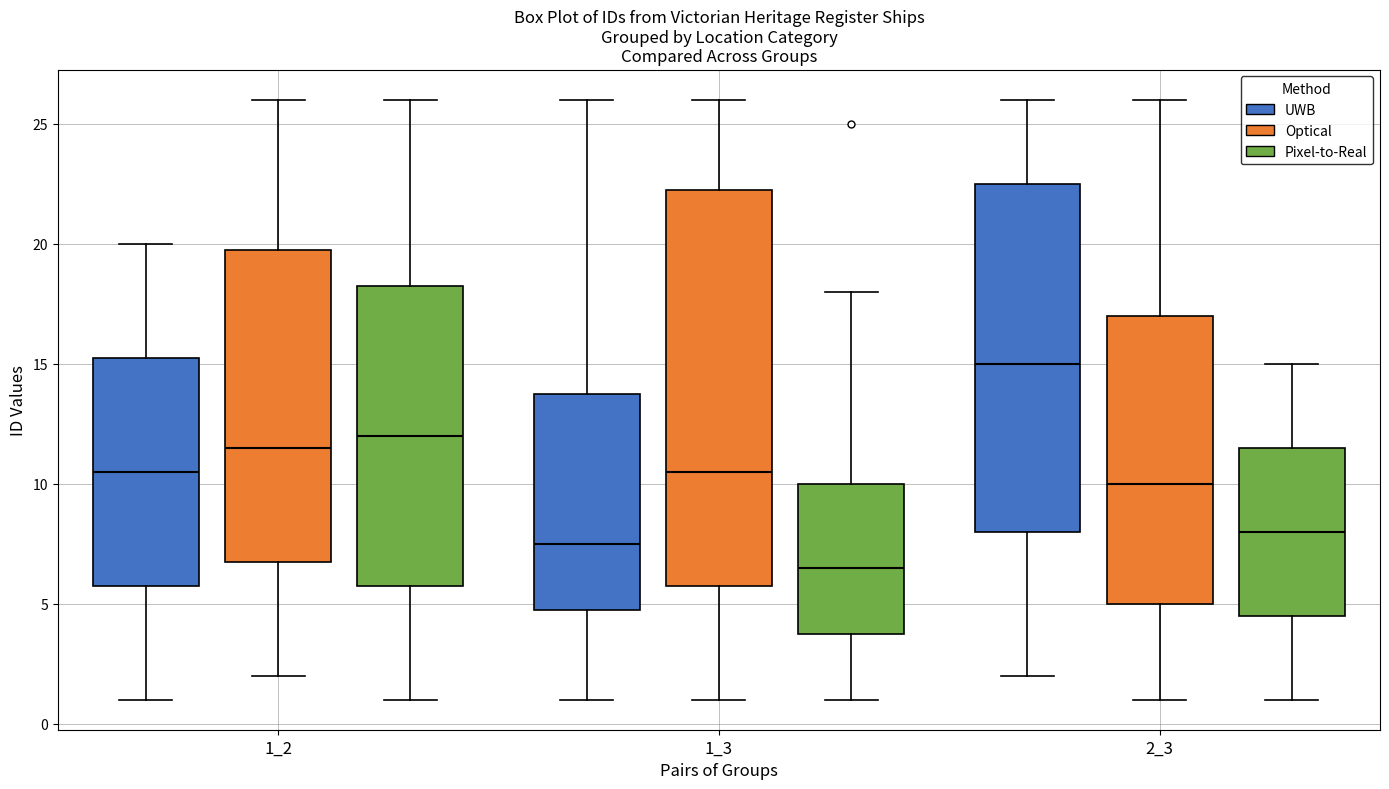

Comparing the boxes themselves (not the whiskers), which one is the tallest?

1_3 (Optical)